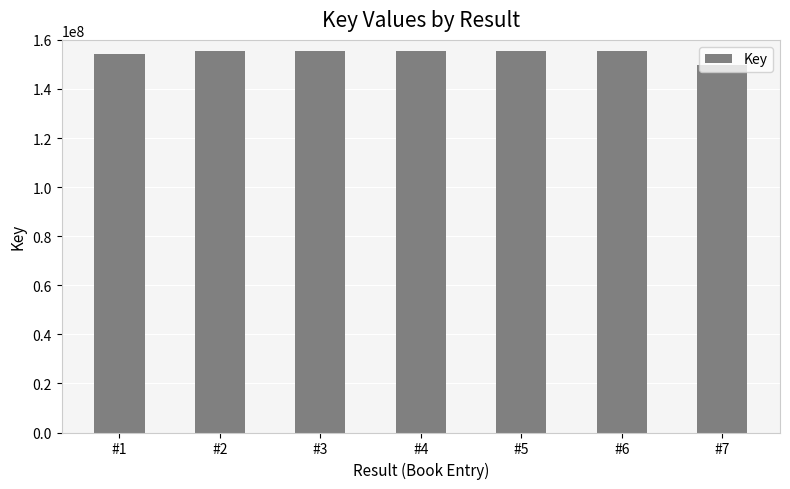

What value does the data have at #5?

155402375